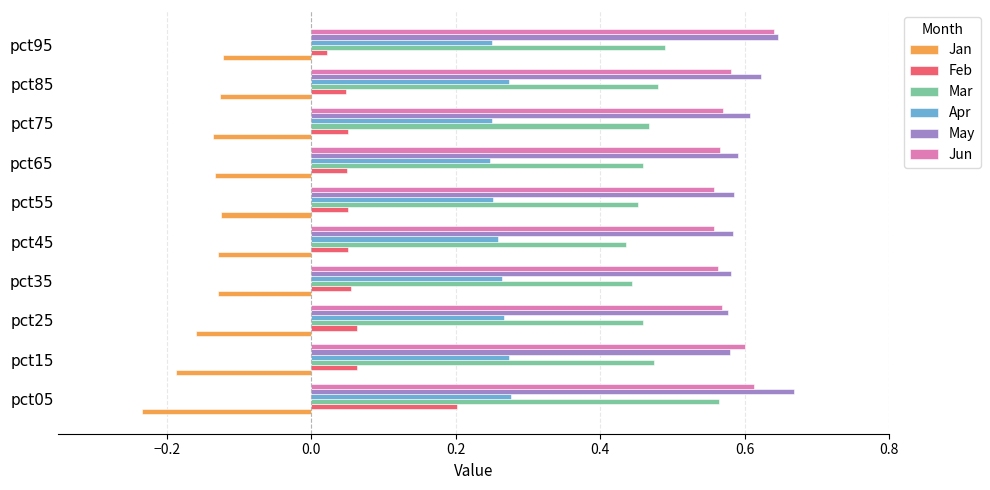

List the series in order of their peak value, highest first.

May, Jun, Mar, Apr, Feb, Jan